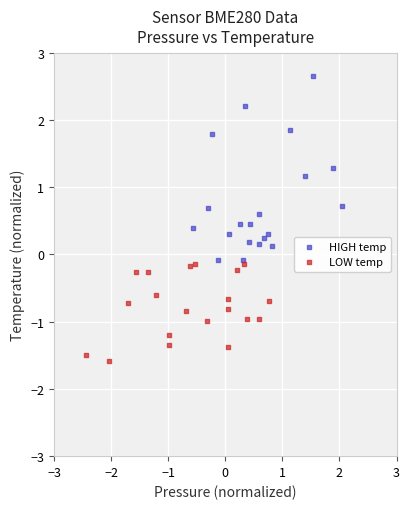

Which series contains the lowest Y value?

LOW temp